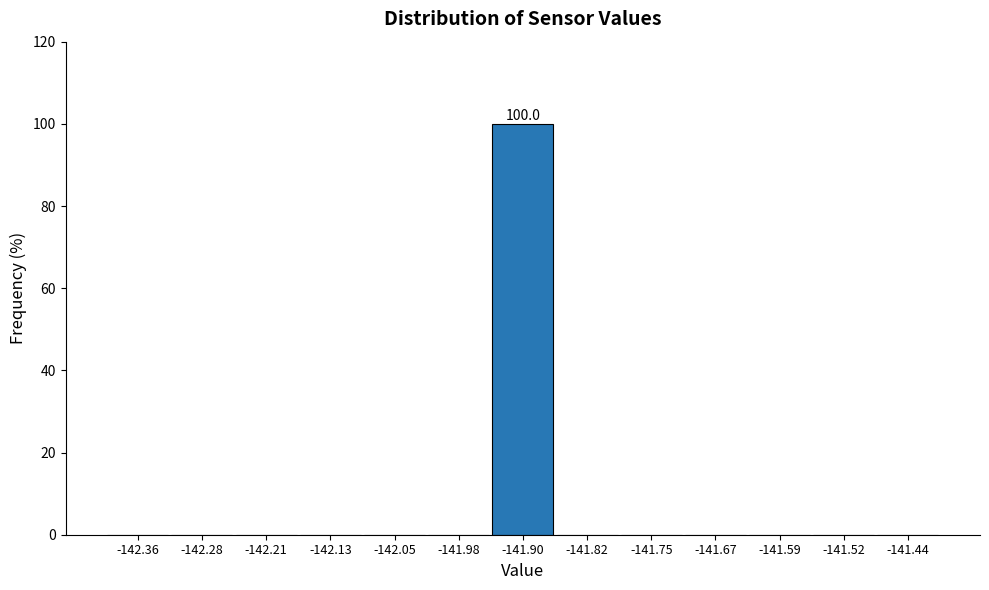

Which range on the x-axis has the tallest bar?

-141.94 to -141.86